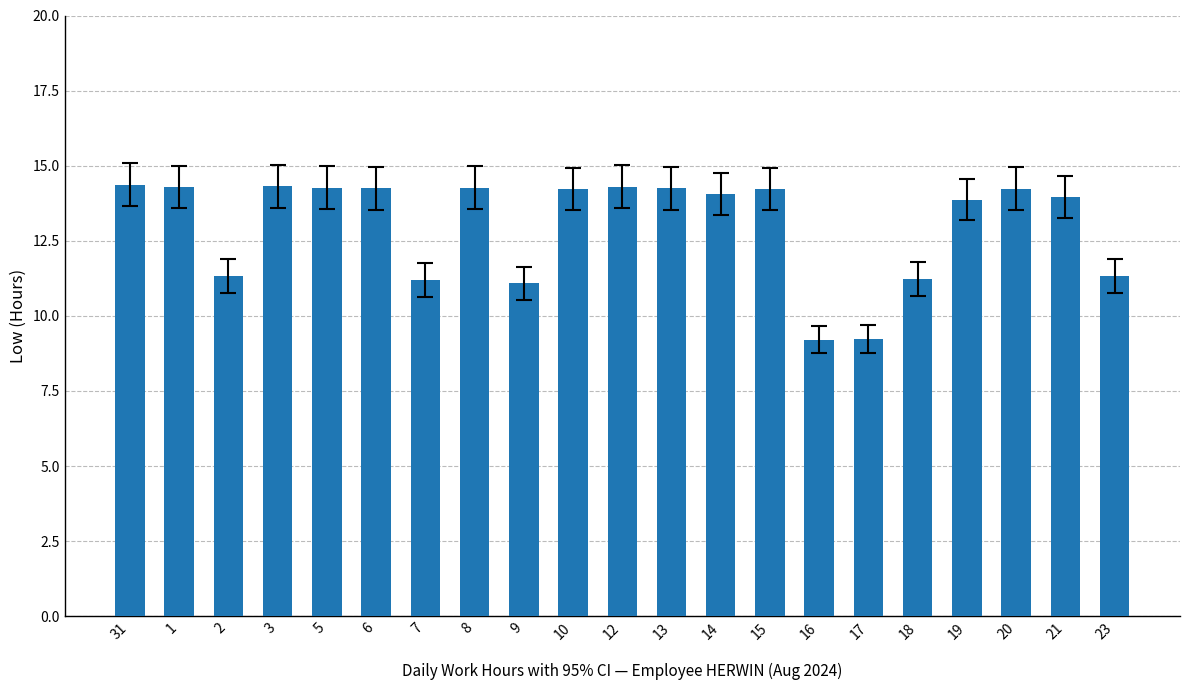

What is the value of the 14th bar from the left?

14.2